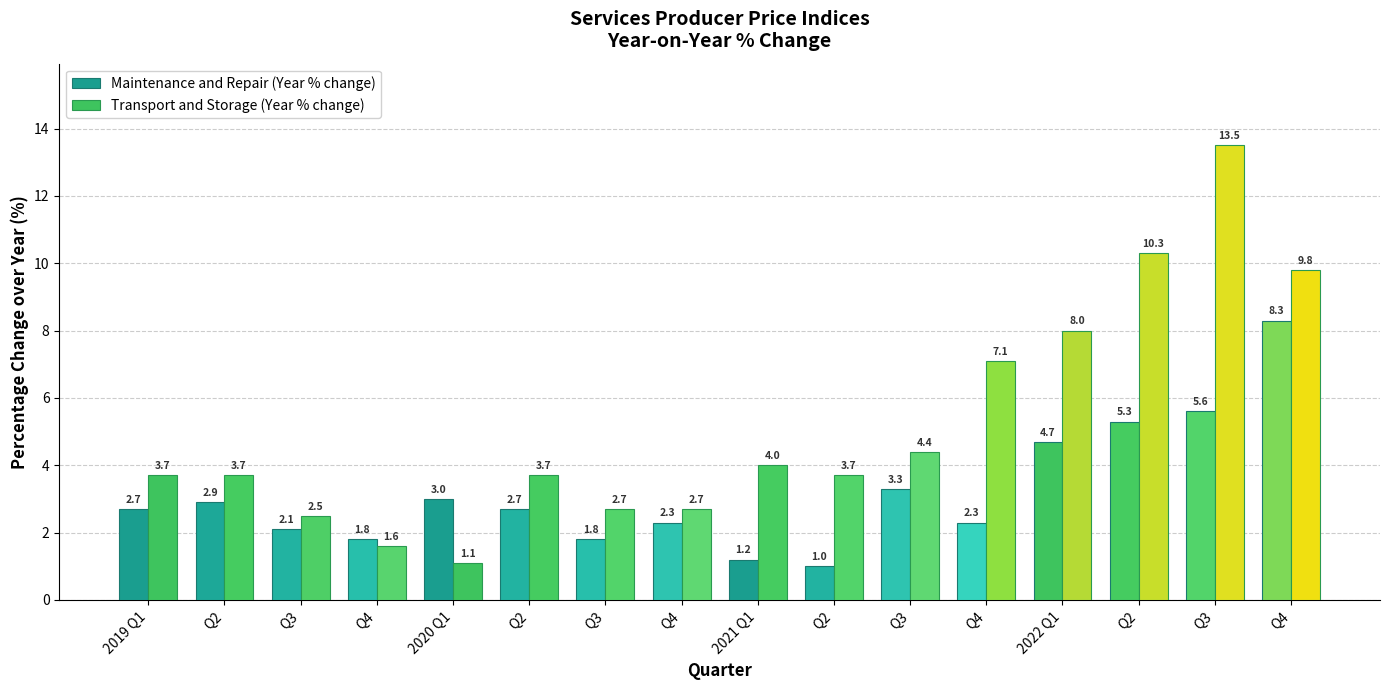

Are the bars grouped side by side (vs. stacked)?

Yes